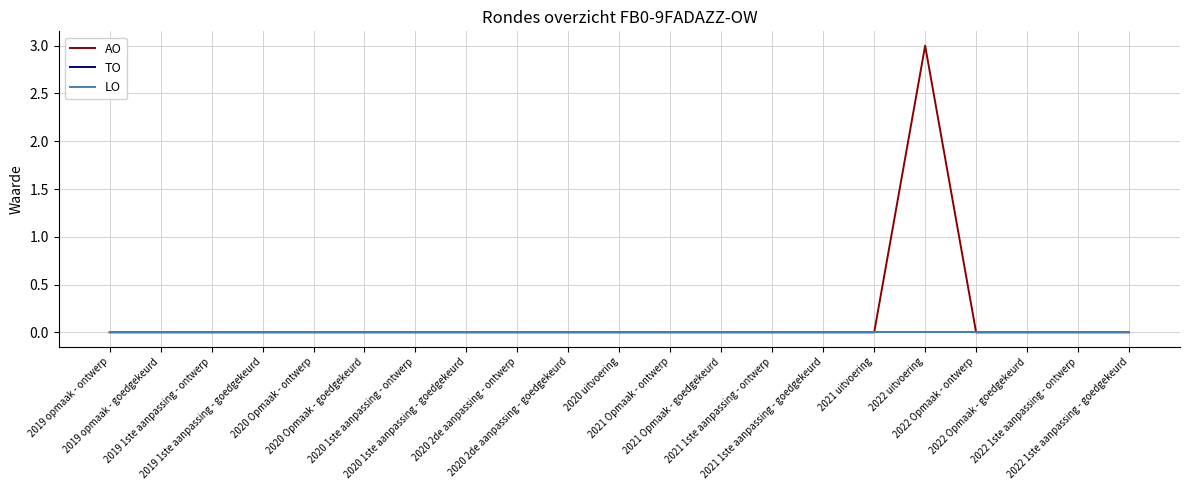

How many lines are shown in the chart?

3